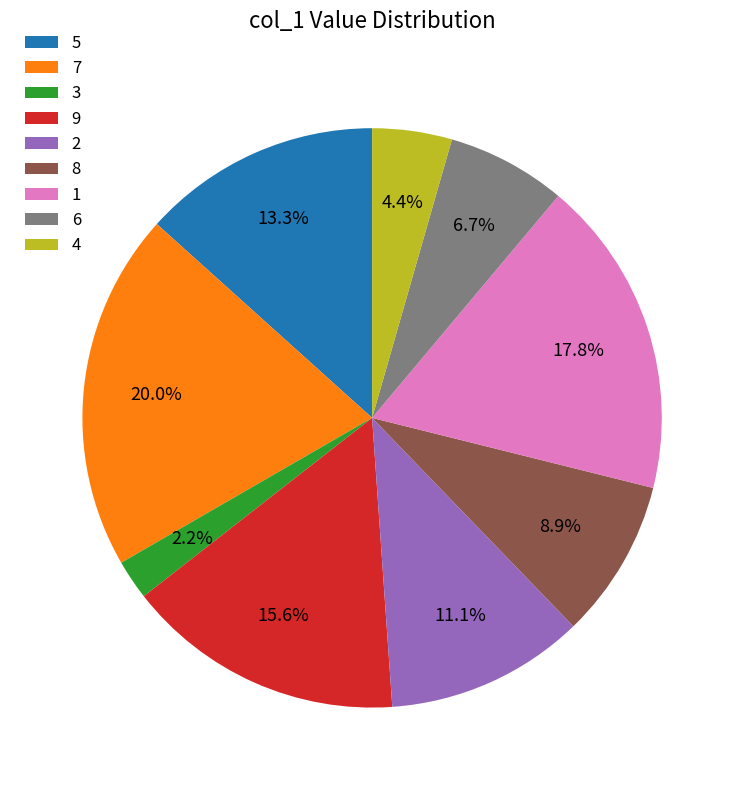

How many slices are in this pie chart?

9